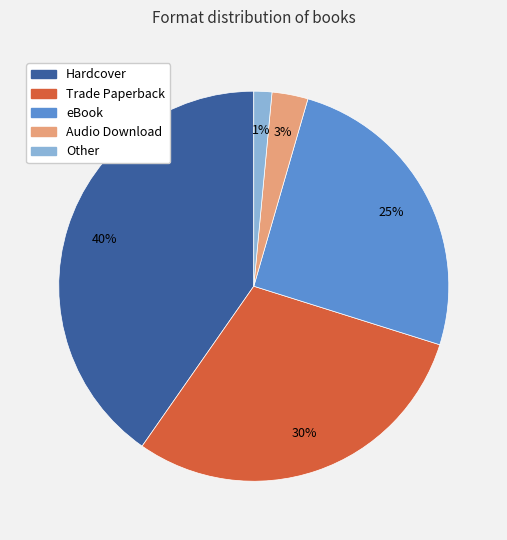

To the nearest percent, what is the combined percentage of Audio Download and eBook?

28%